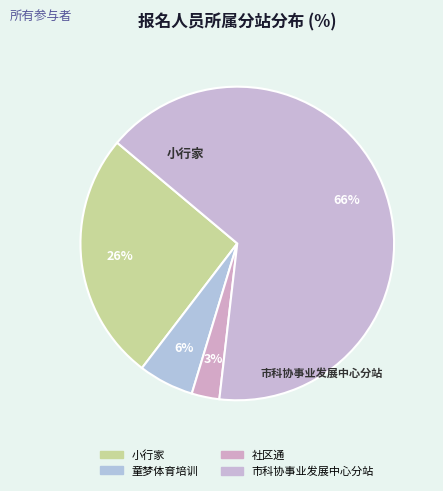

How much of the chart is everything except 小行家?

74.3%